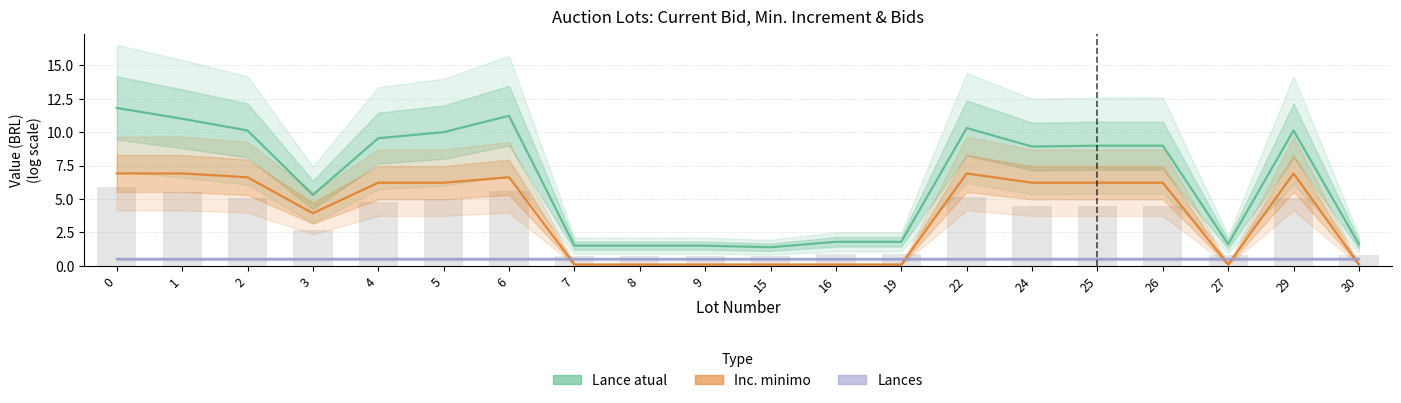

What is the value of the Inc. minimo bar at the 13th from the left?

0.1